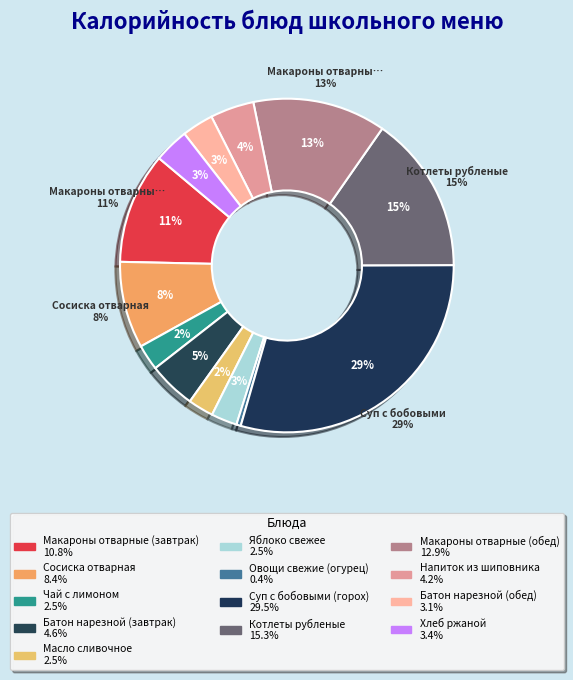

Count the number of slices in the pie.

13